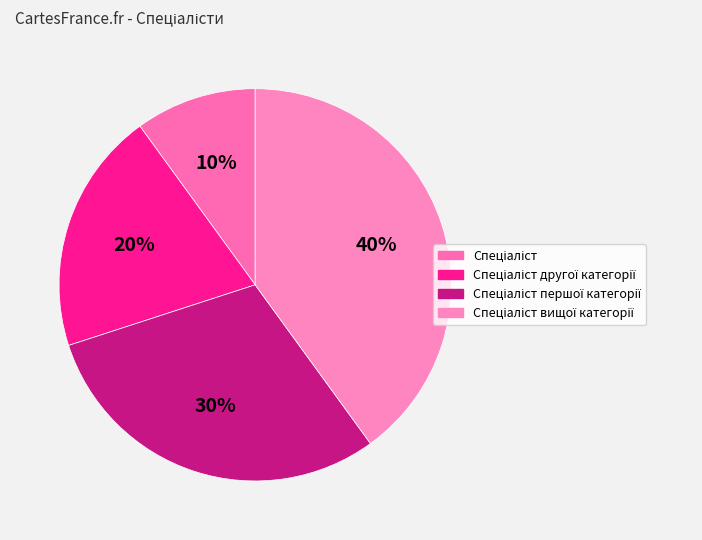

Is there any slice that represents more than half of the pie?

No